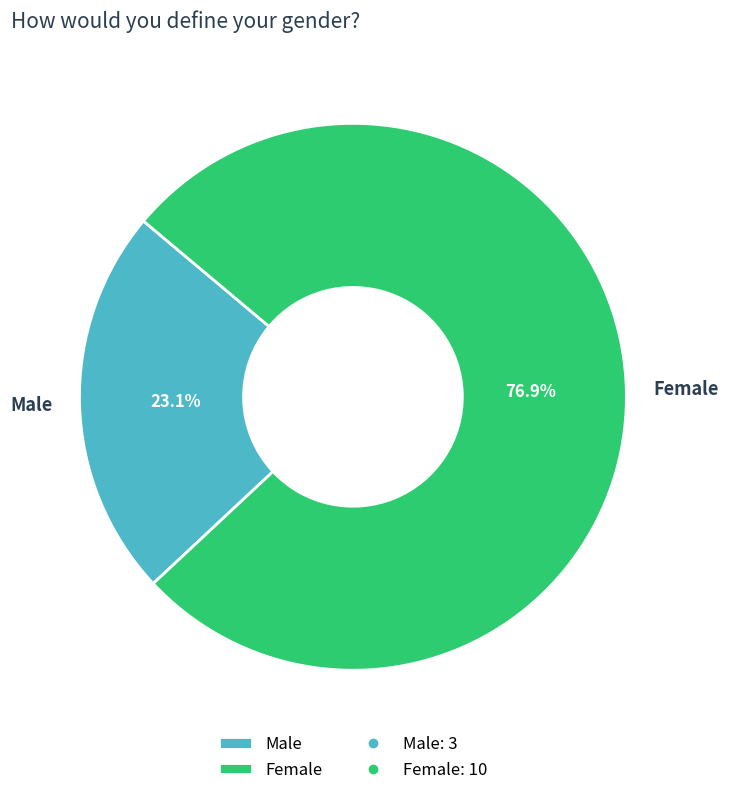

True or false: Female accounts for 77% of the total.

True